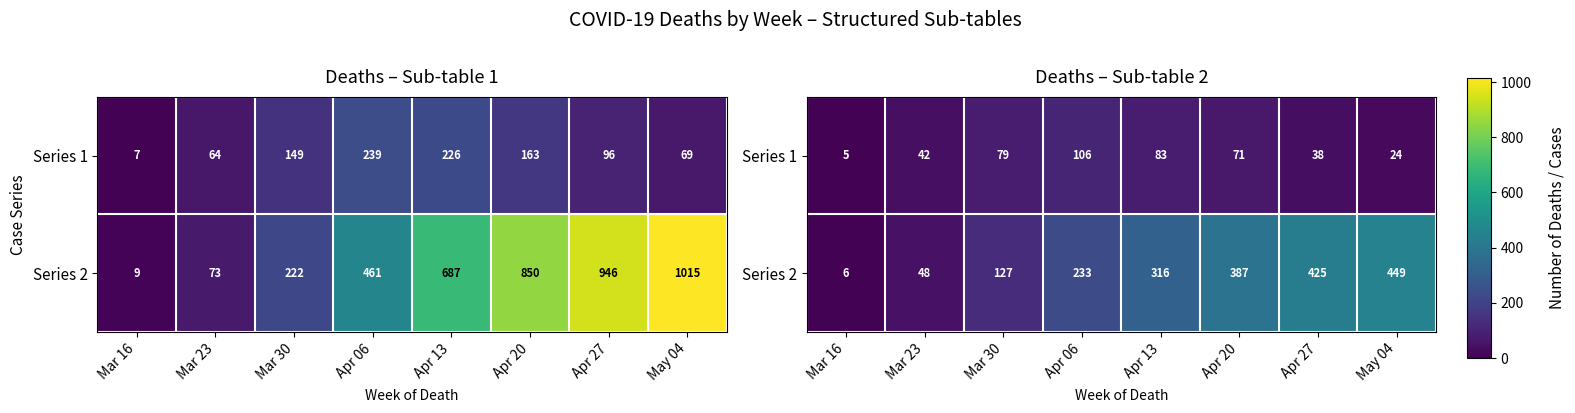

Which series has the largest total across all categories?

Series 2